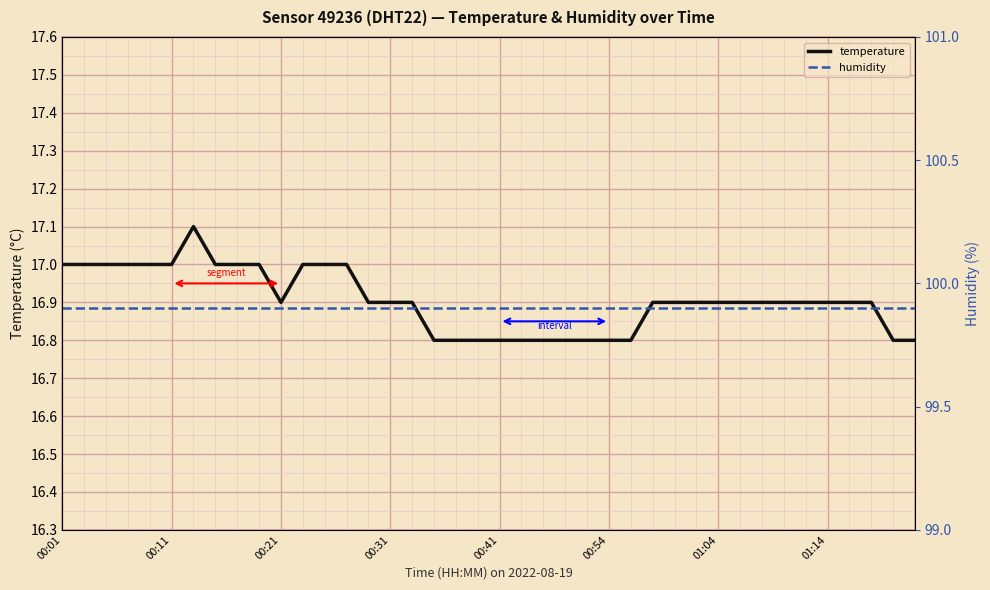

What is the total value across all series at 21?

116.7